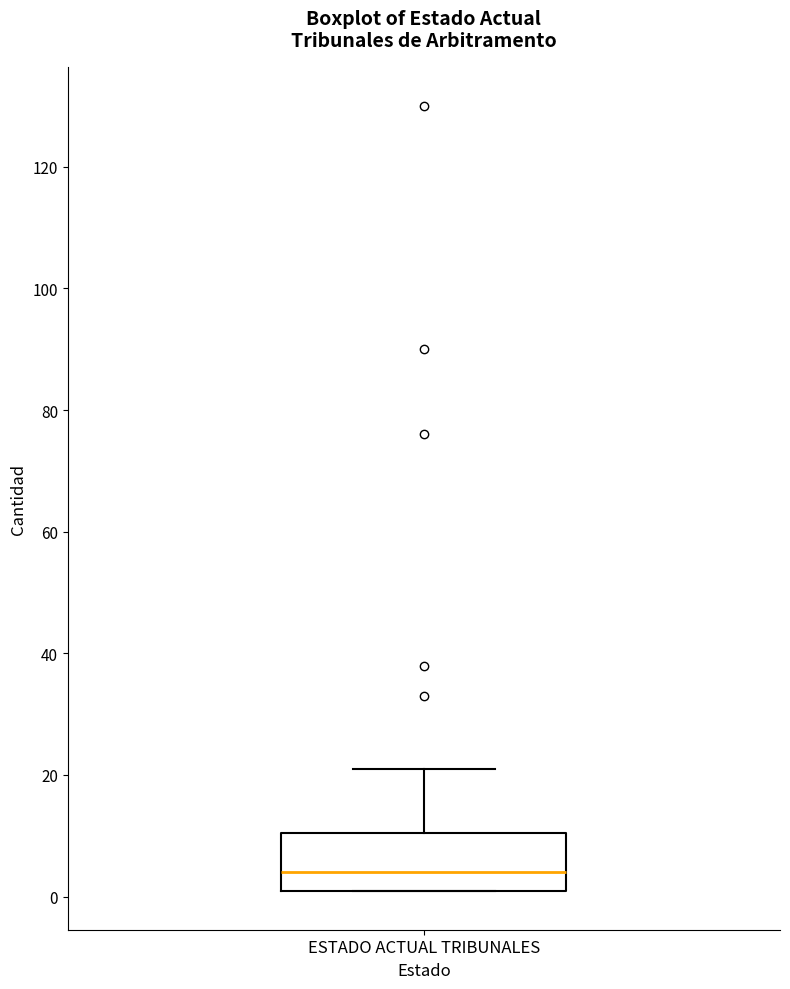

Read this box plot against the y-axis: the position of the median line, the range covered by the box, and the ends of both whiskers. The values are not printed on the chart, so give them approximately, as read against the axis.

median 4, box 2 to 10, whiskers 2 to 22